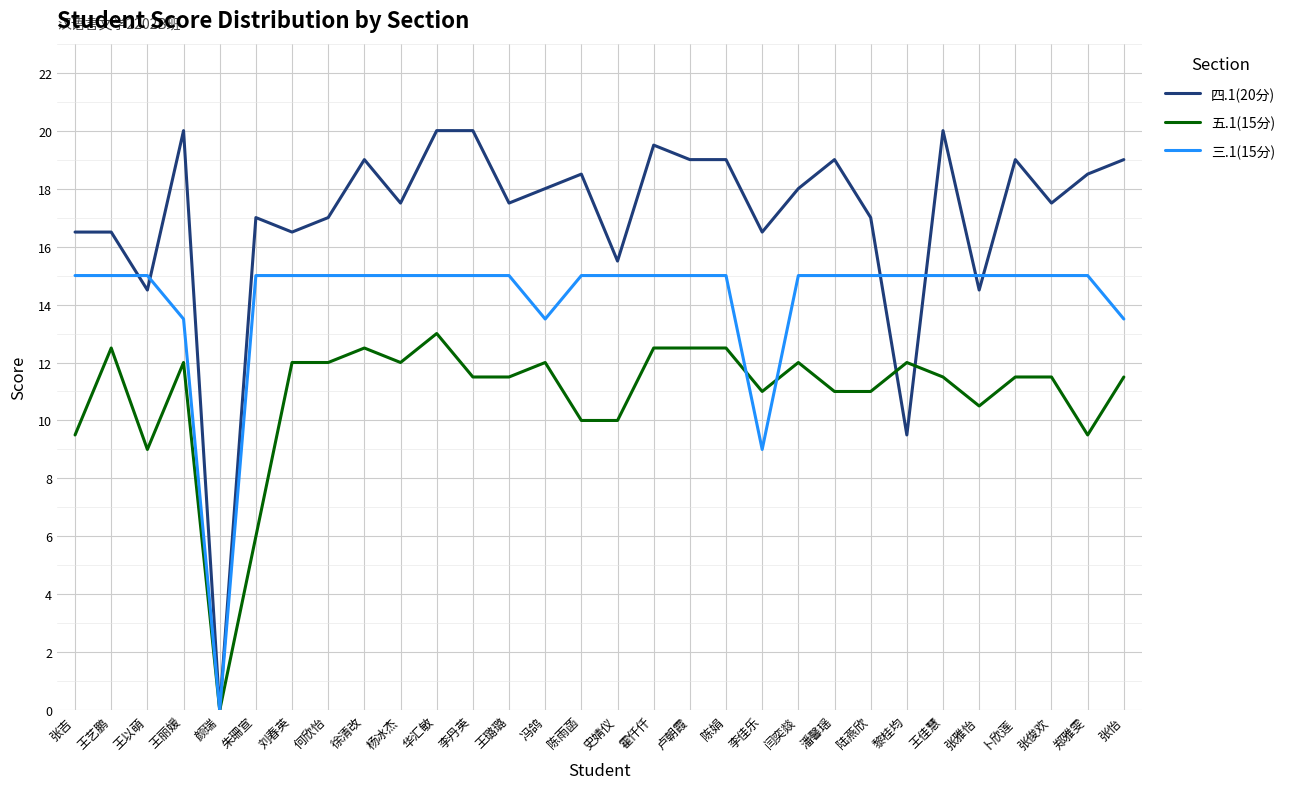

Which category has the lowest value across all series?

颜瑞